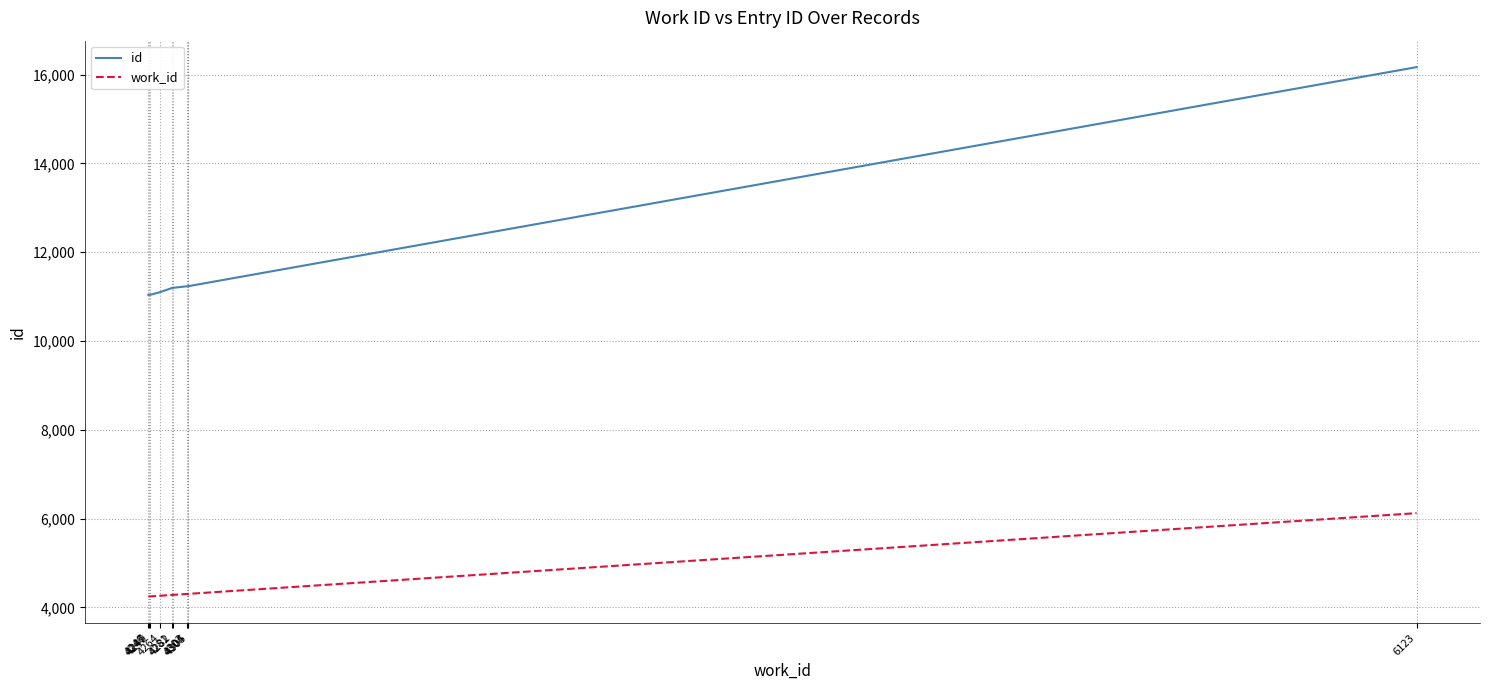

Which series has the widest spread of values?

id